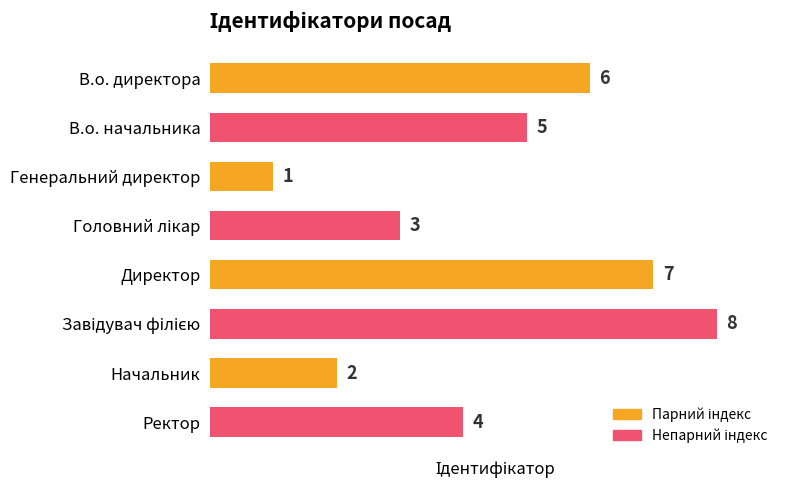

True or false: the data shows 4 at Ректор.

True